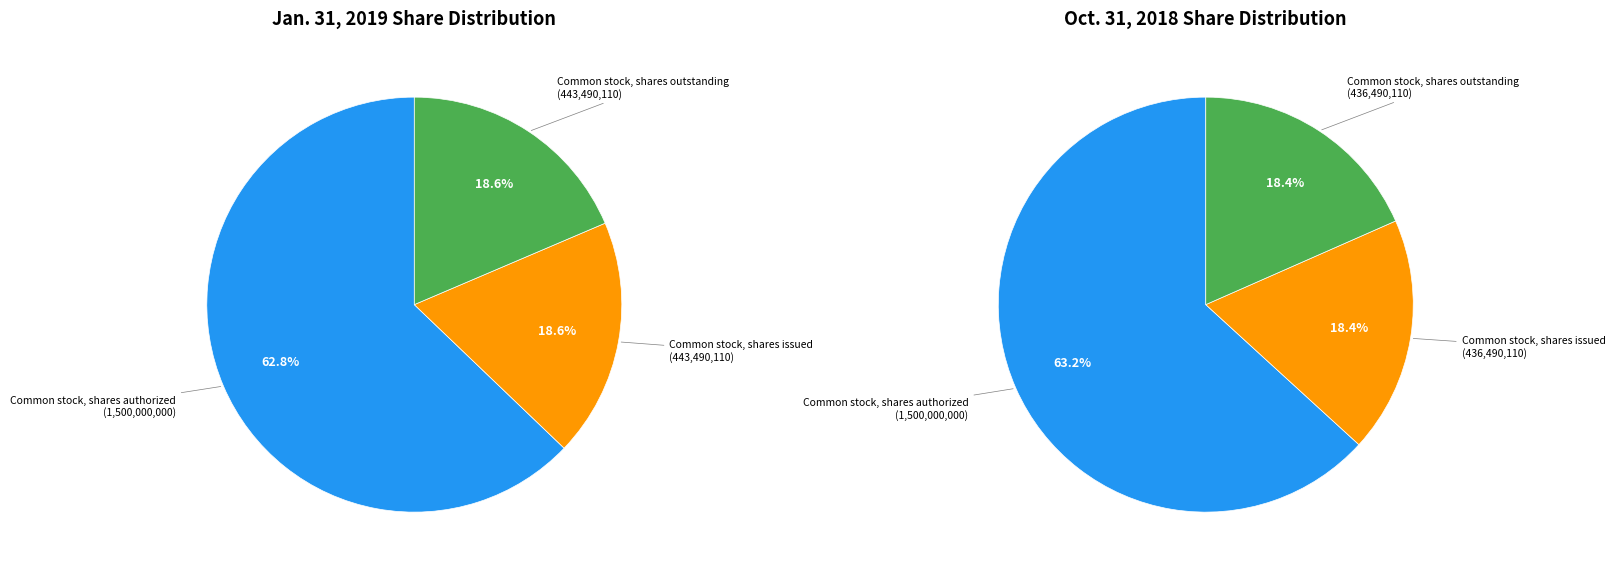

How many slices are in this pie chart?

3